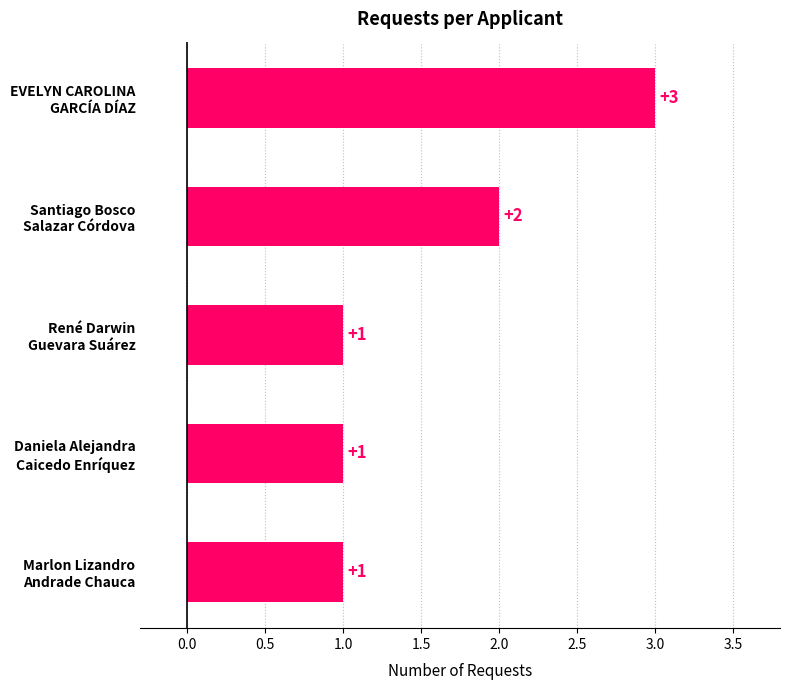

What is the ratio of the value at EVELYN CAROLINA
GARCÍA DÍAZ to the value at Marlon Lizandro
Andrade Chauca?

3.0